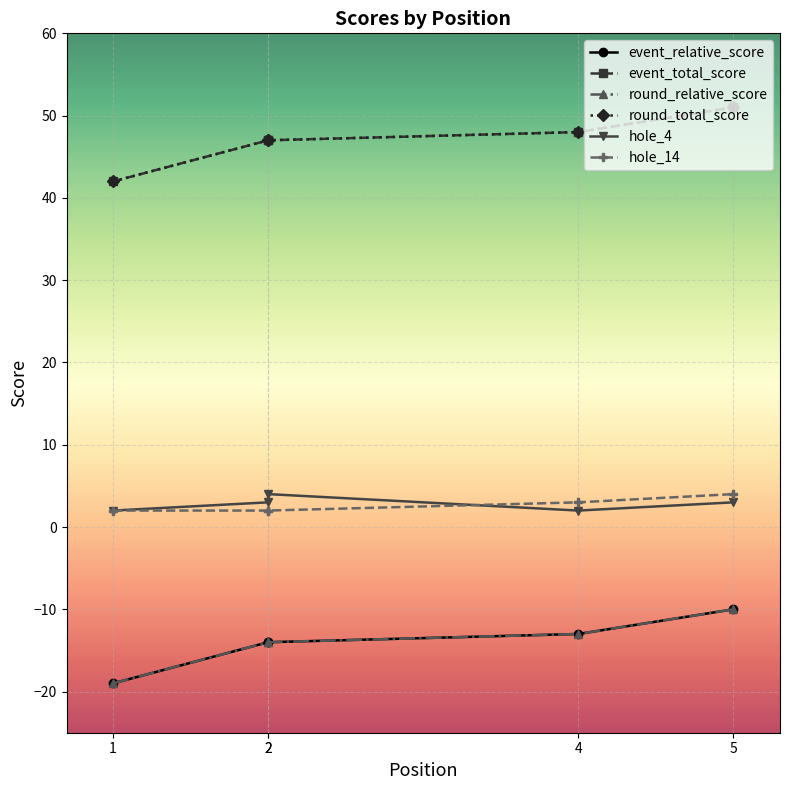

Is it true that event_relative_score equals -20 at 2?

False